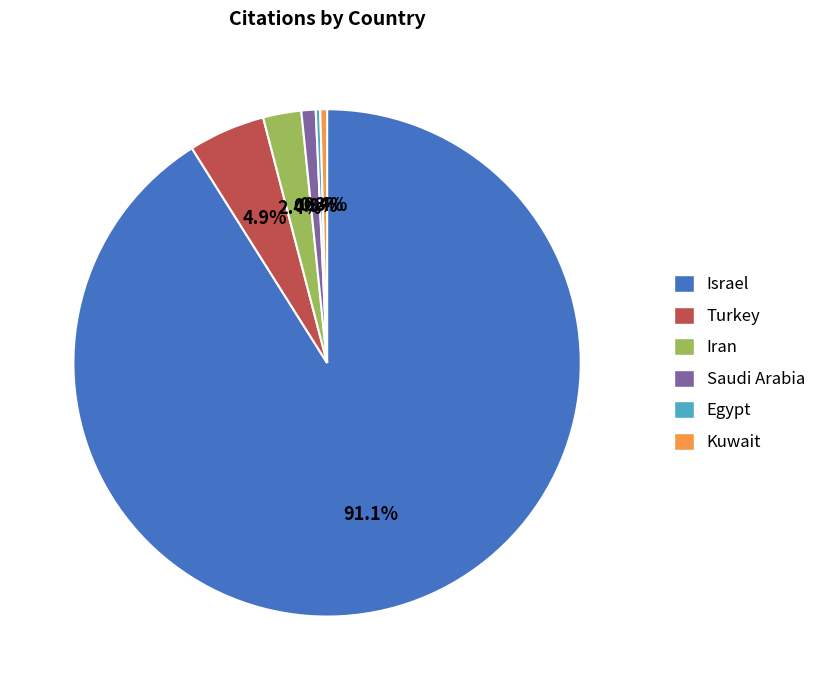

The Saudi Arabia slice represents 11% of the pie. True or false?

False